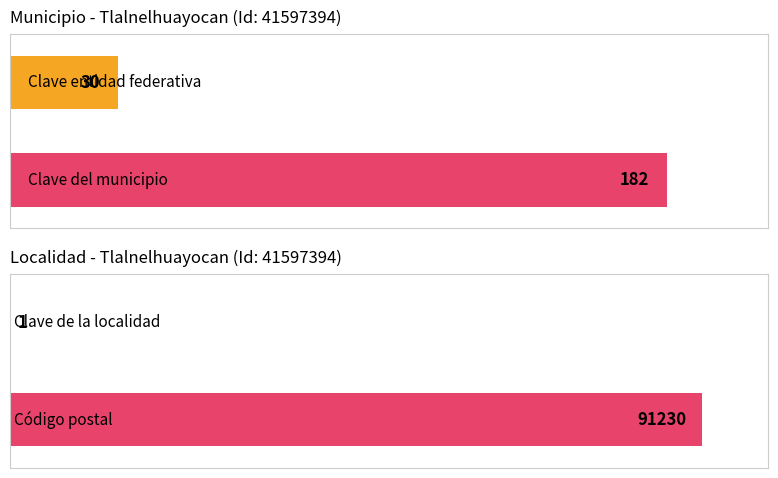

Is it true that Nombre de la entidad federativa equals 7 at 41597403?

False